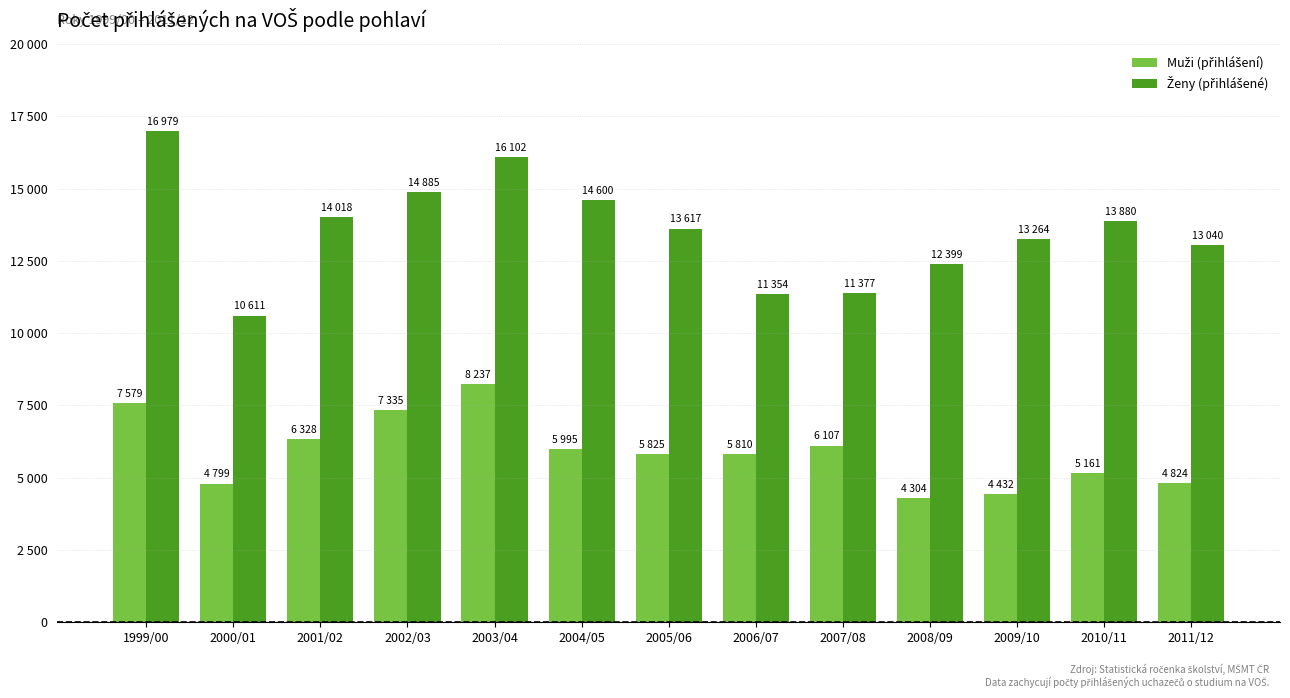

What is the label of the 11th bar from the left?

2009/10